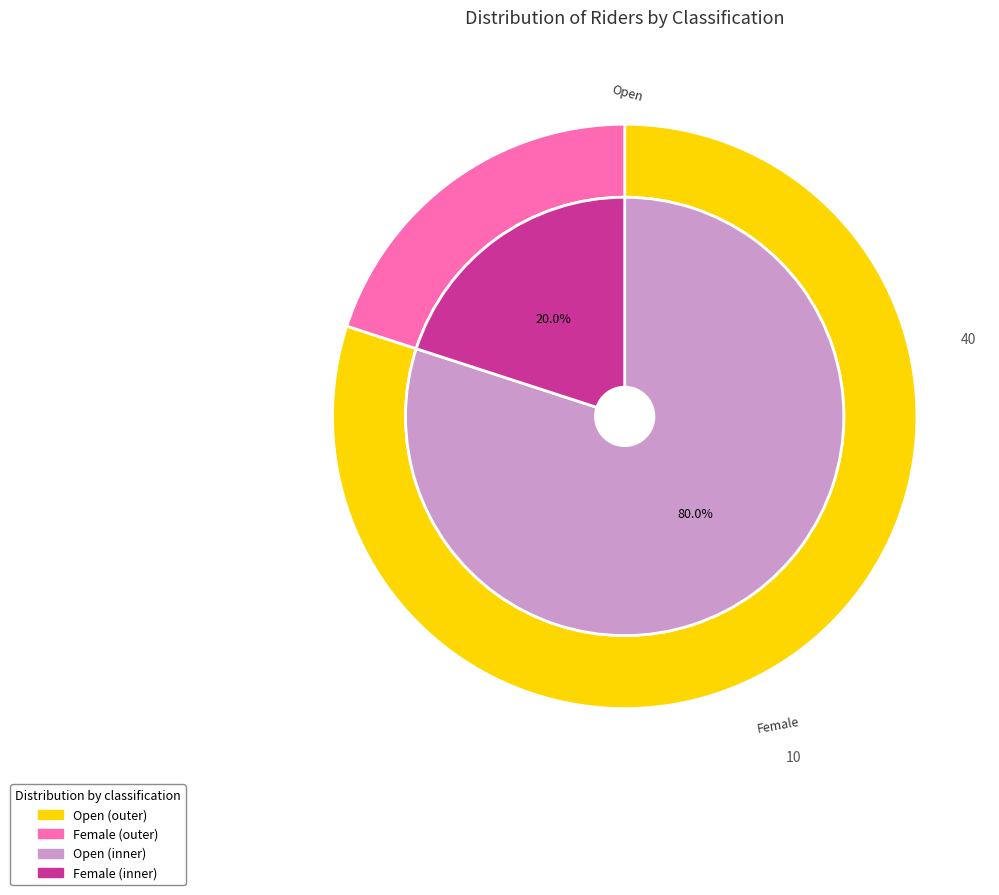

Is it true that Female is 20% of the pie?

True